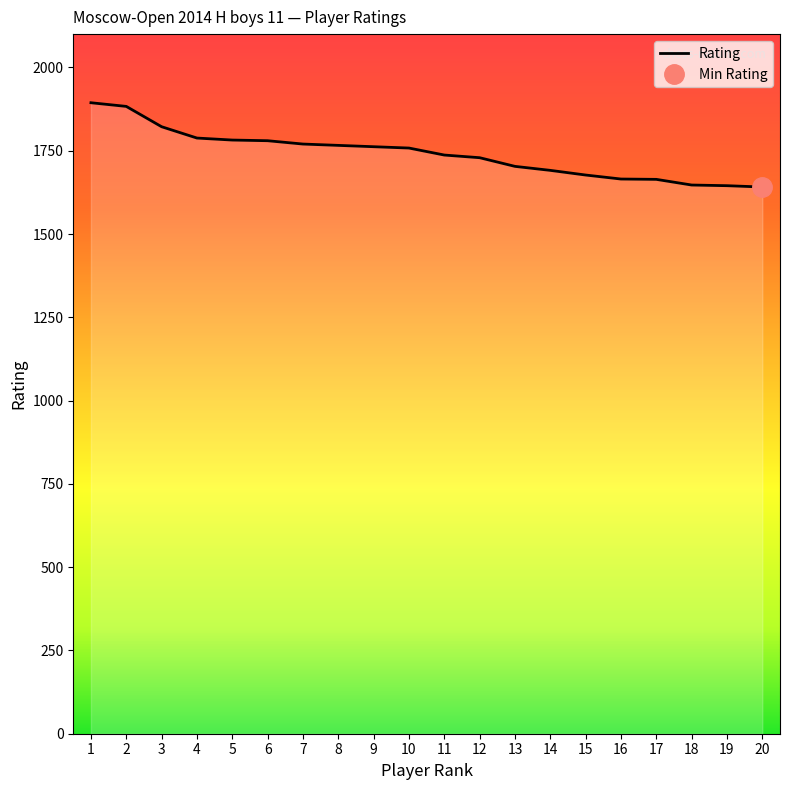

What is the lowest value of the Rating series?

1641